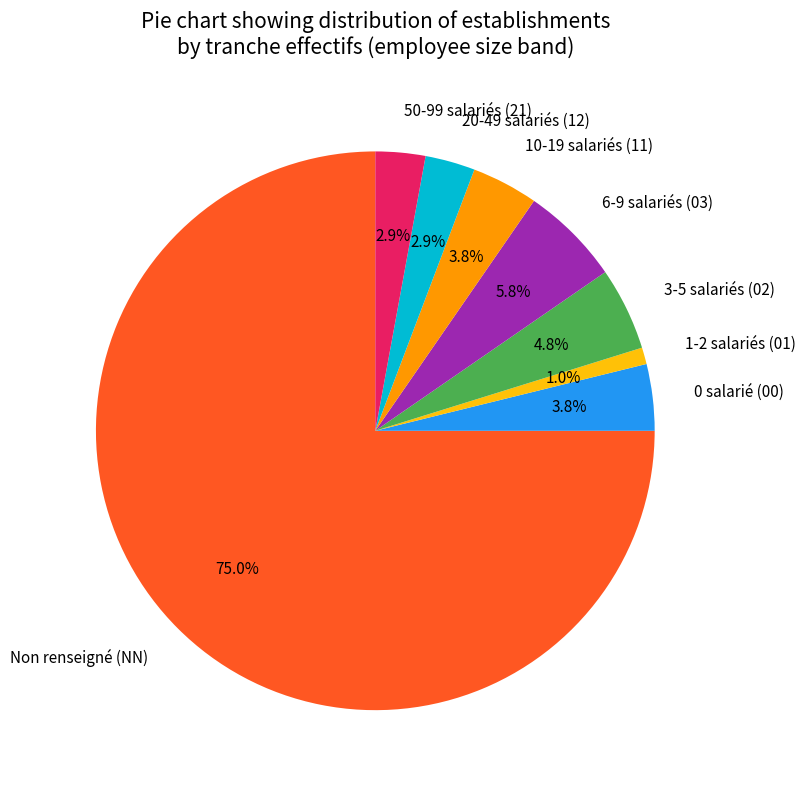

Approximately how many times larger is the value at 50-99 salariés (21) compared to 6-9 salariés (03)?

0.5